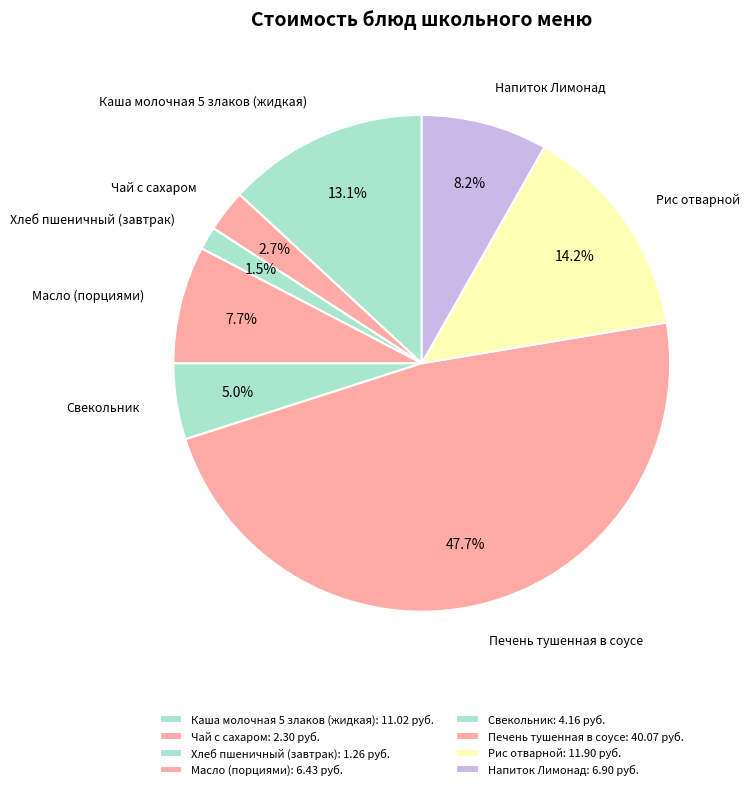

Count the number of slices in the pie.

8